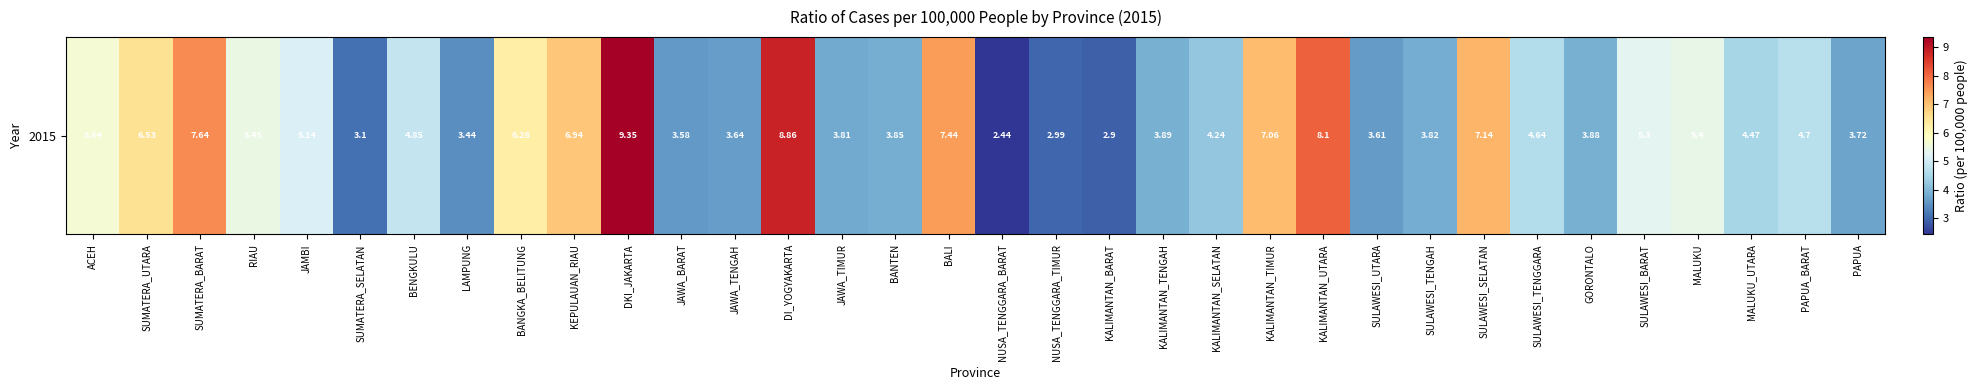

Is it true that the value at JAWA_BARAT is 3.6?

True